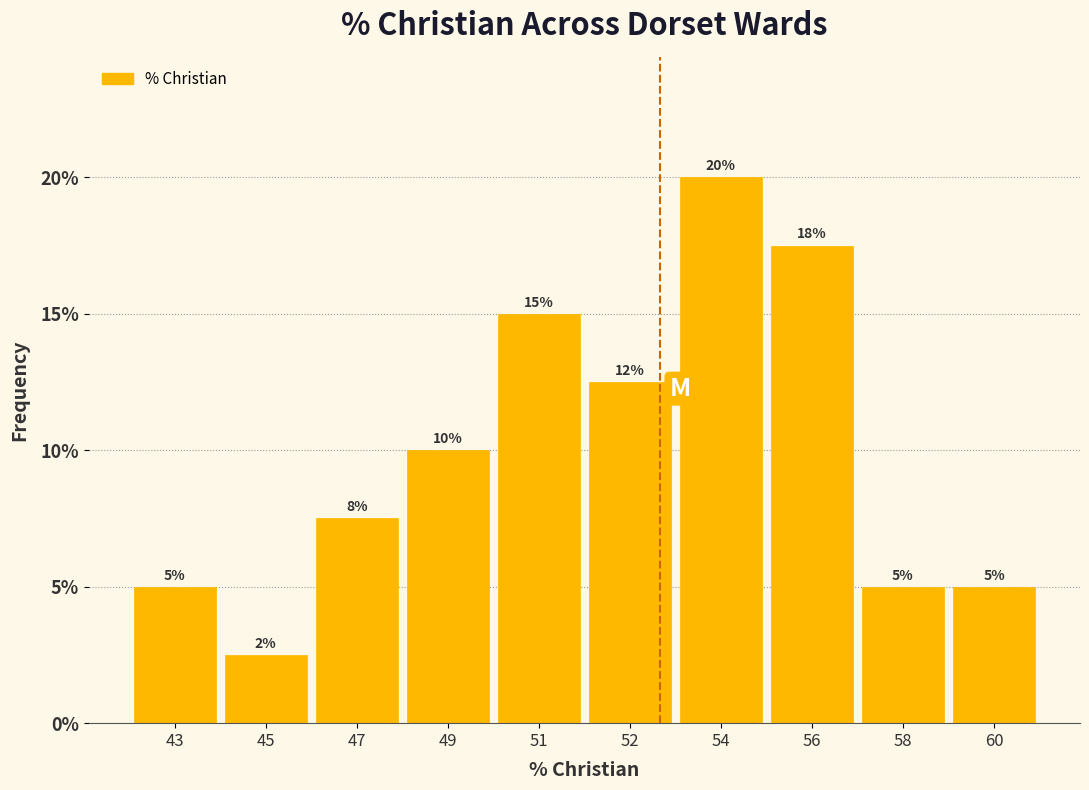

What is the average value?

10.0